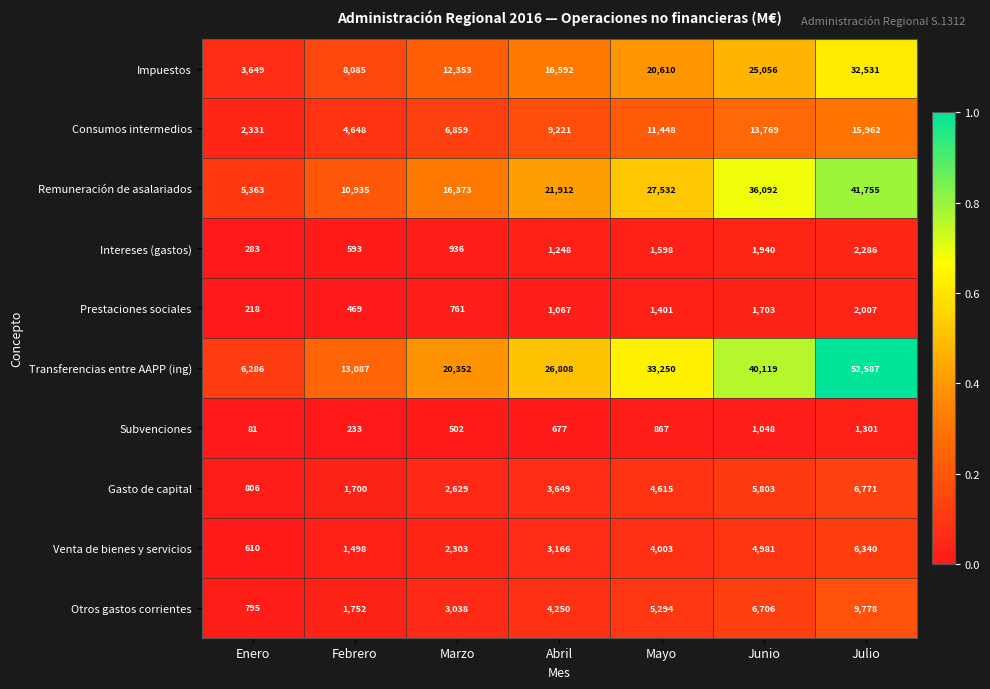

At which category is the sum across all series the highest?

Julio